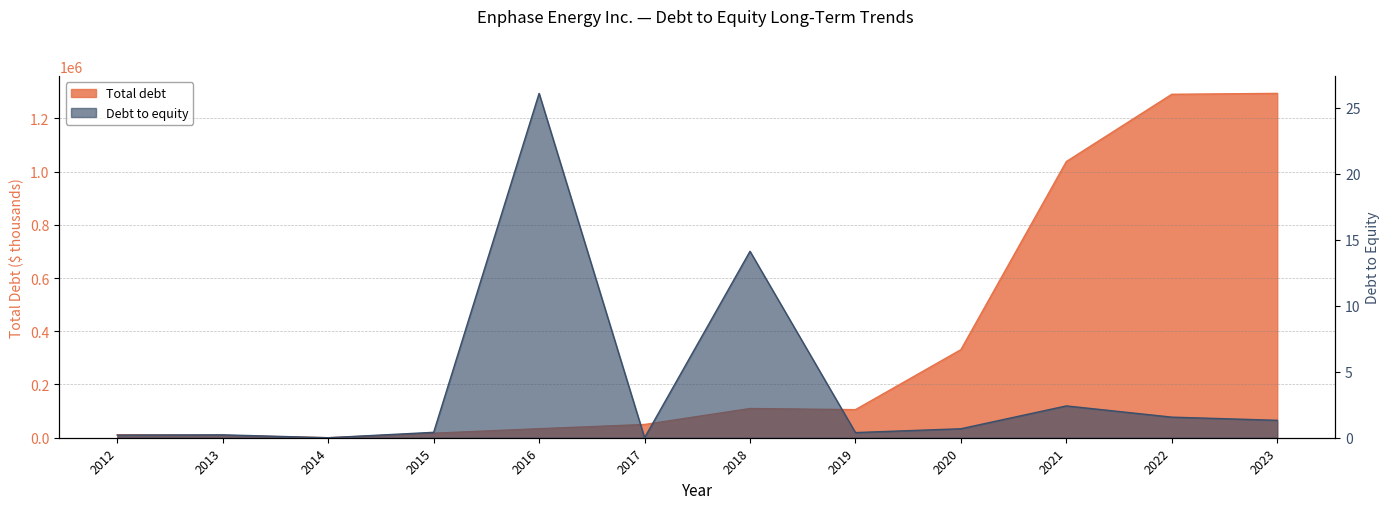

What are all the series names shown in the legend?

Total debt, Debt to equity